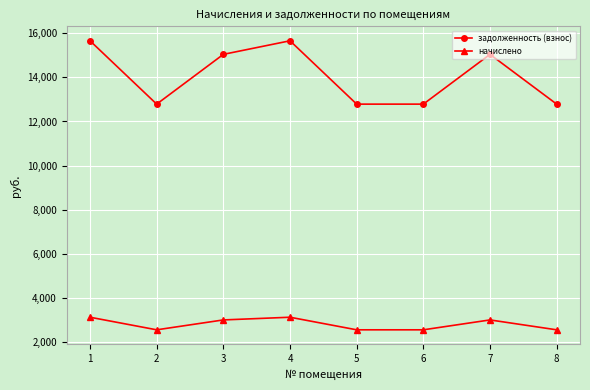

What is the total value across all series at 7?

18038.8